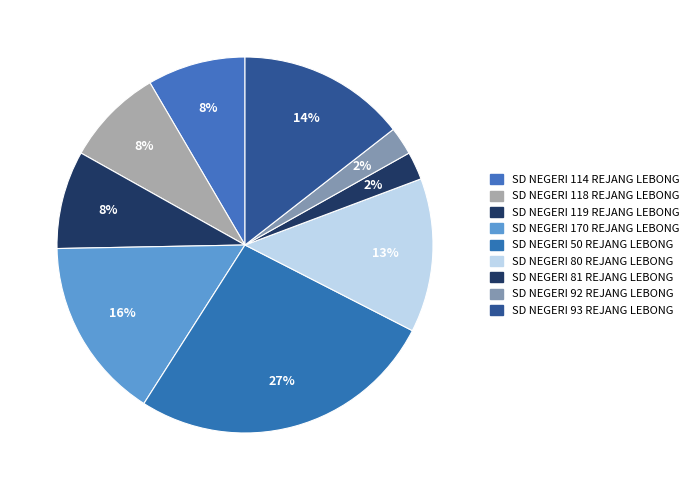

How many slices are in this pie chart?

9